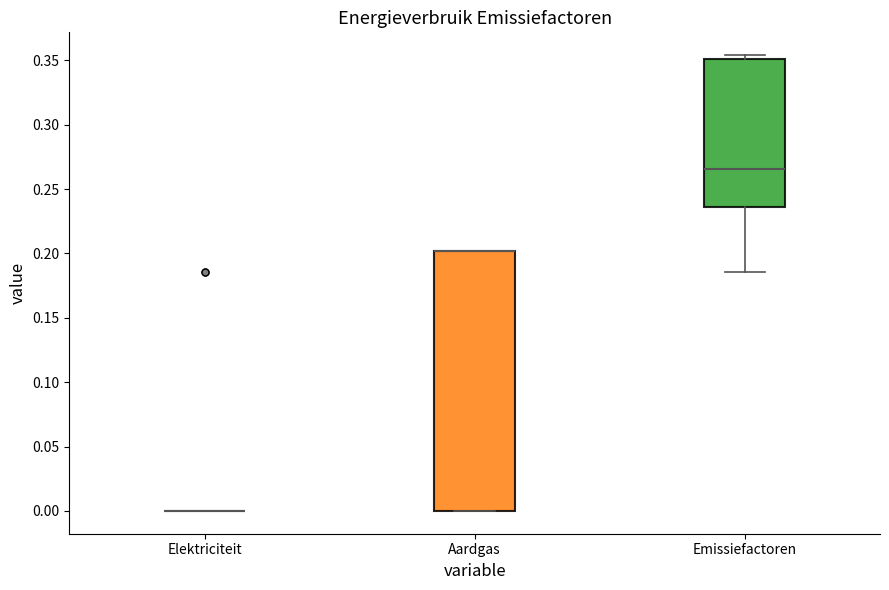

Reading left to right, read every box against the y-axis: the position of its median line, the range the box covers, and the ends of its whiskers. The values are not printed on the chart, so give them approximately, as read against the axis.

Elektriciteit: box collapsed to a line at 0.000, whiskers 0.000 to 0.000
Aardgas: median 0.200 (drawn on the box's upper edge), box 0.000 to 0.200, whiskers 0.000 to 0.200
Emissiefactoren: median 0.265, box 0.235 to 0.350, whiskers 0.185 to 0.355